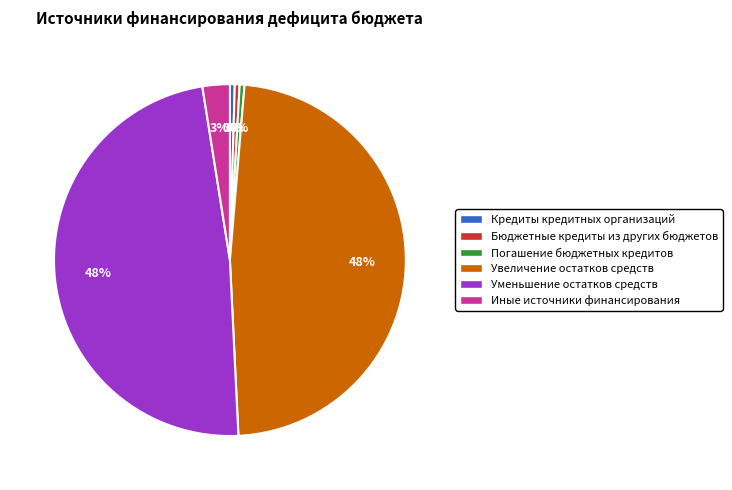

To the nearest percent, what is the combined percentage of Иные источники финансирования and Погашение бюджетных кредитов?

3%